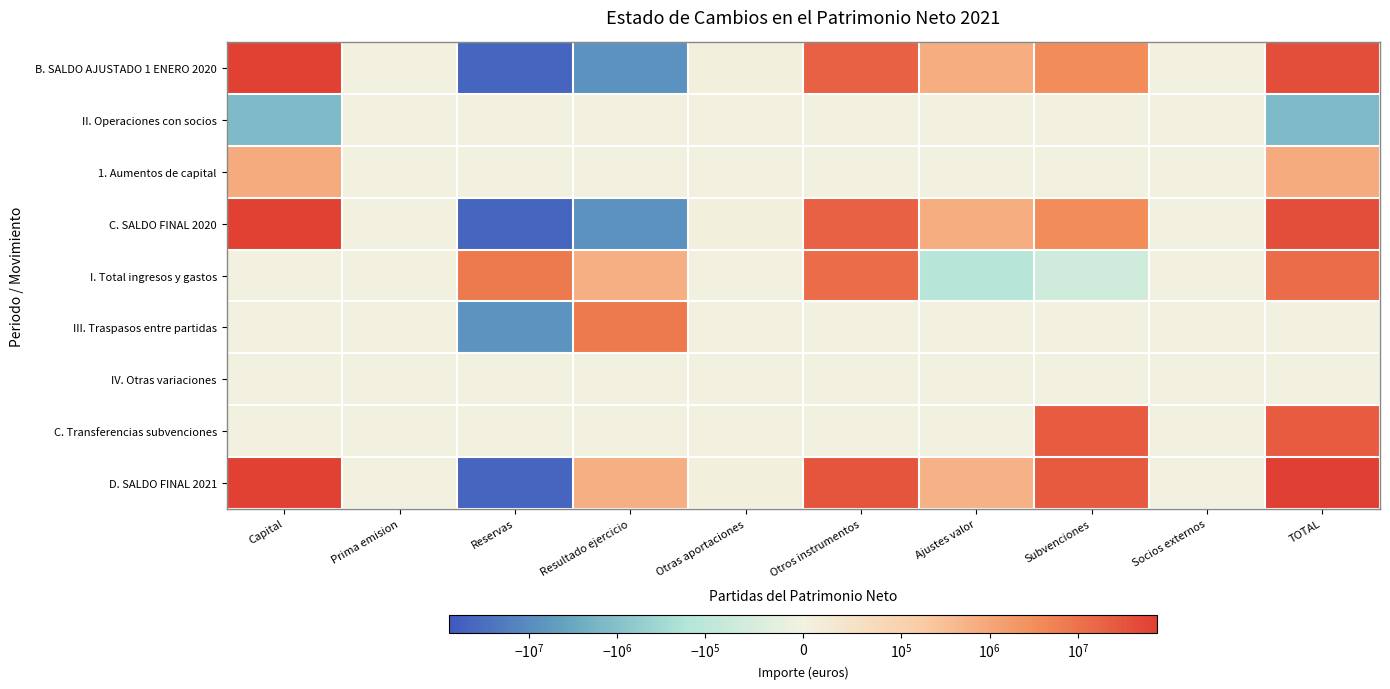

Rank the series by their maximum value, from highest to lowest.

D. SALDO FINAL 2021, B. SALDO AJUSTADO 1 ENERO 2020, C. SALDO FINAL 2020, C. Transferencias subvenciones, I. Total ingresos y gastos, III. Traspasos entre partidas, 1. Aumentos de capital, II. Operaciones con socios, IV. Otras variaciones